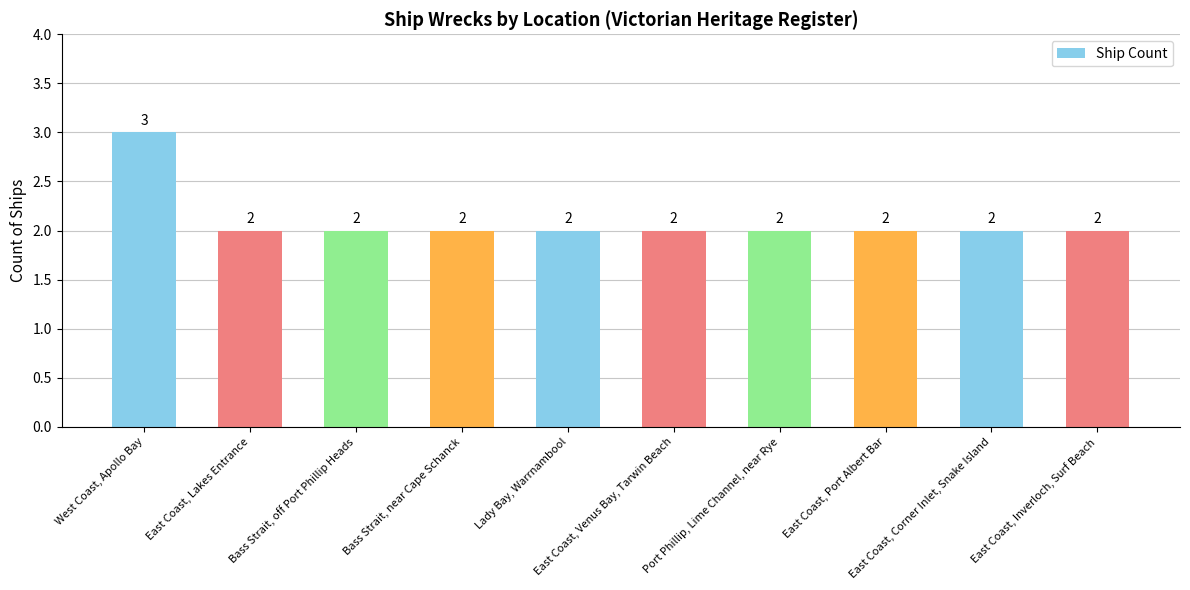

How many categories are shown in the chart?

10